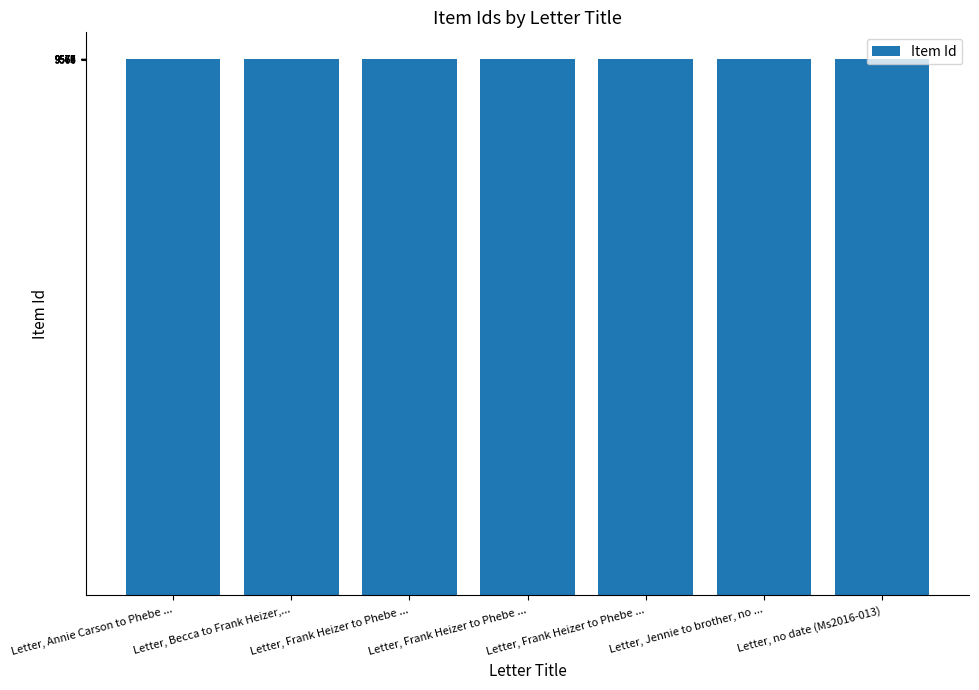

Is it true that the value at Letter, Frank Heizer to Phebe ... is 5813?

False